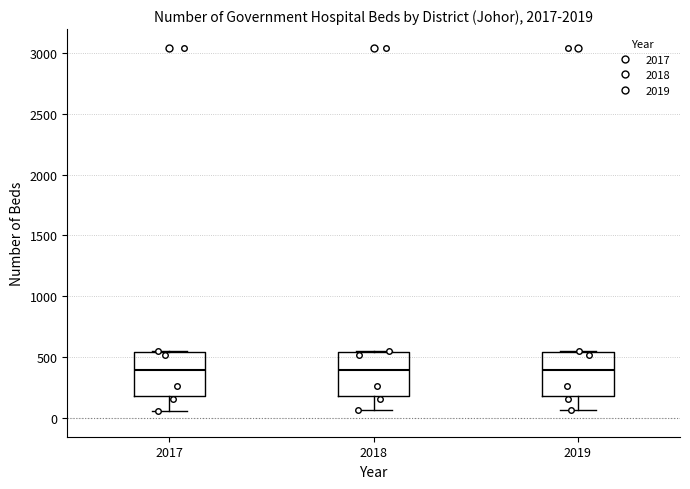

Reading left to right, read every box against the y-axis: the position of its median line, the range the box covers, and the ends of its whiskers. The values are not printed on the chart, so give them approximately, as read against the axis.

2017: median 400, box 200 to 550, whiskers 50 to 550
2018: median 400, box 200 to 550, whiskers 50 to 550
2019: median 400, box 200 to 550, whiskers 50 to 550